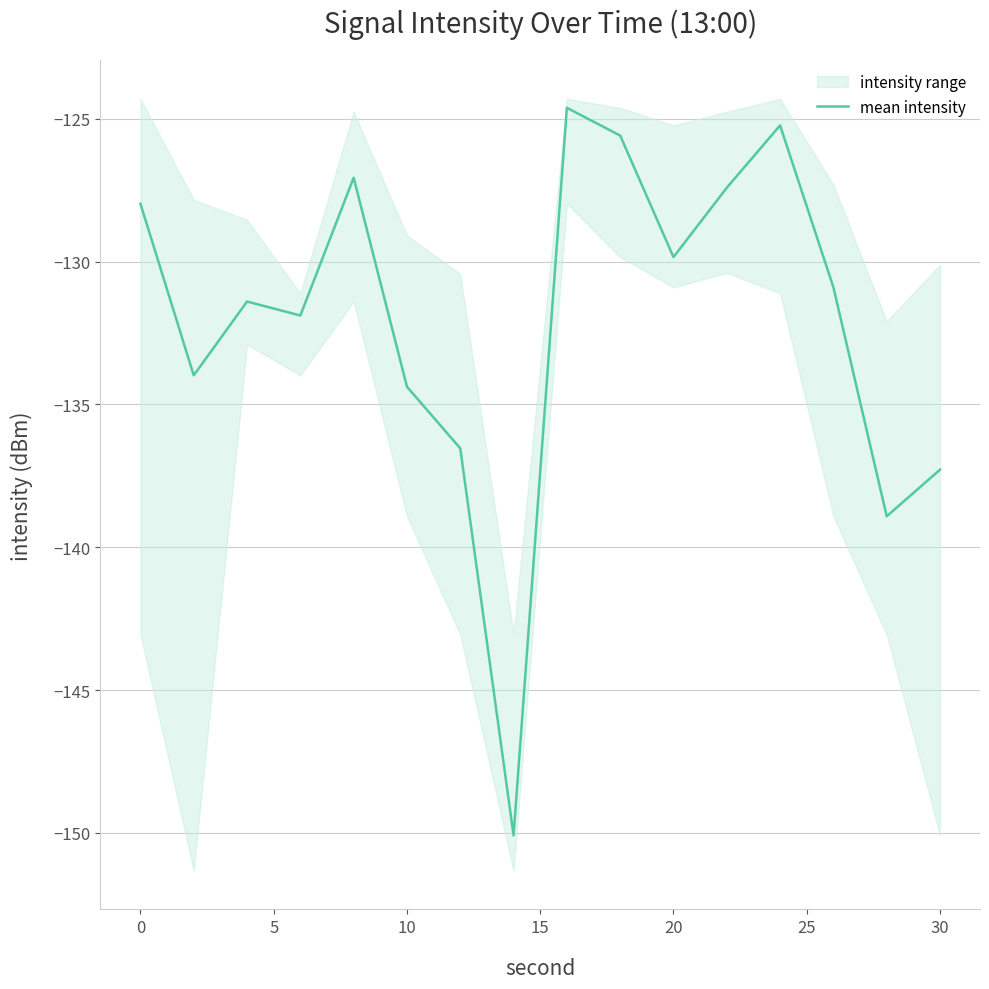

What is the lowest value of the mean intensity series?

-150.1